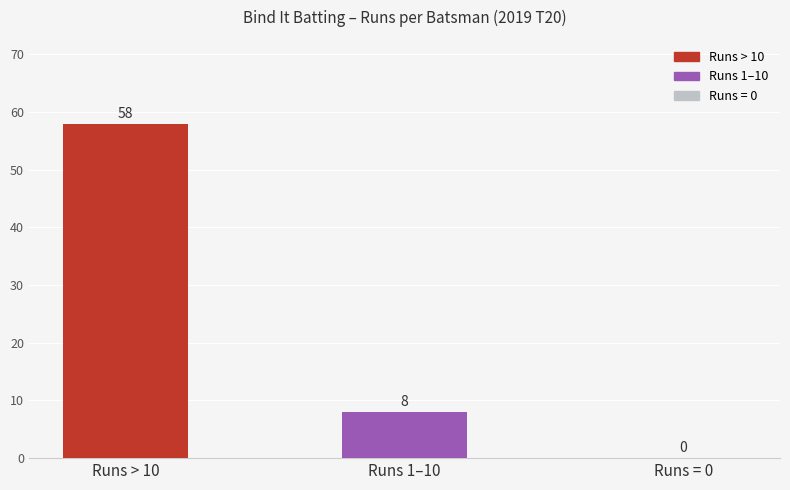

The value at Runs = 0 is -31. True or false?

False